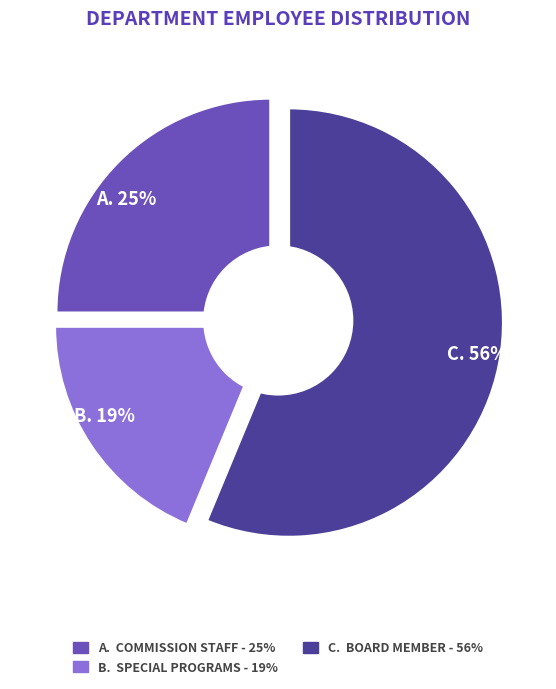

True or false: Commission Staff accounts for 38% of the total.

False